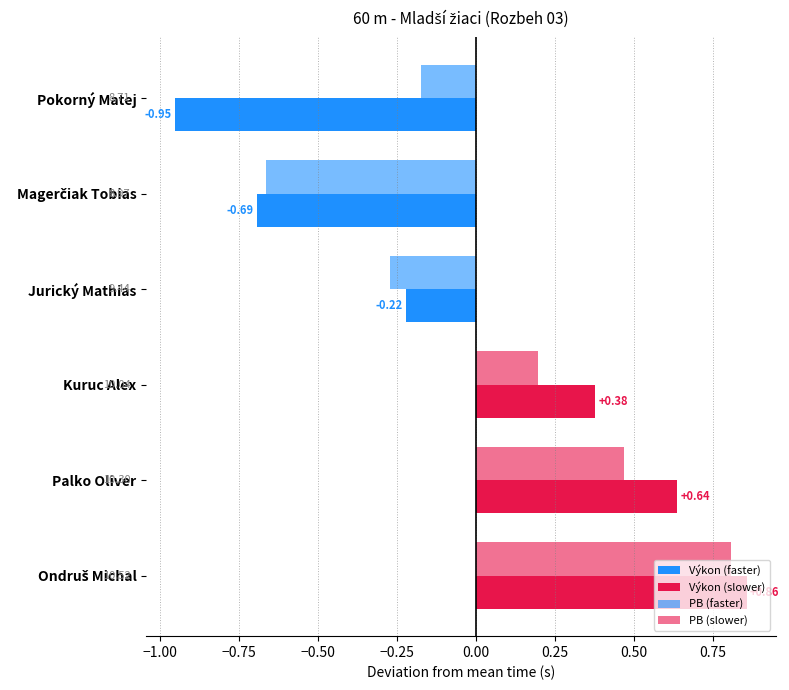

What is the spread (max minus min) of values at Palko Oliver?

0.2